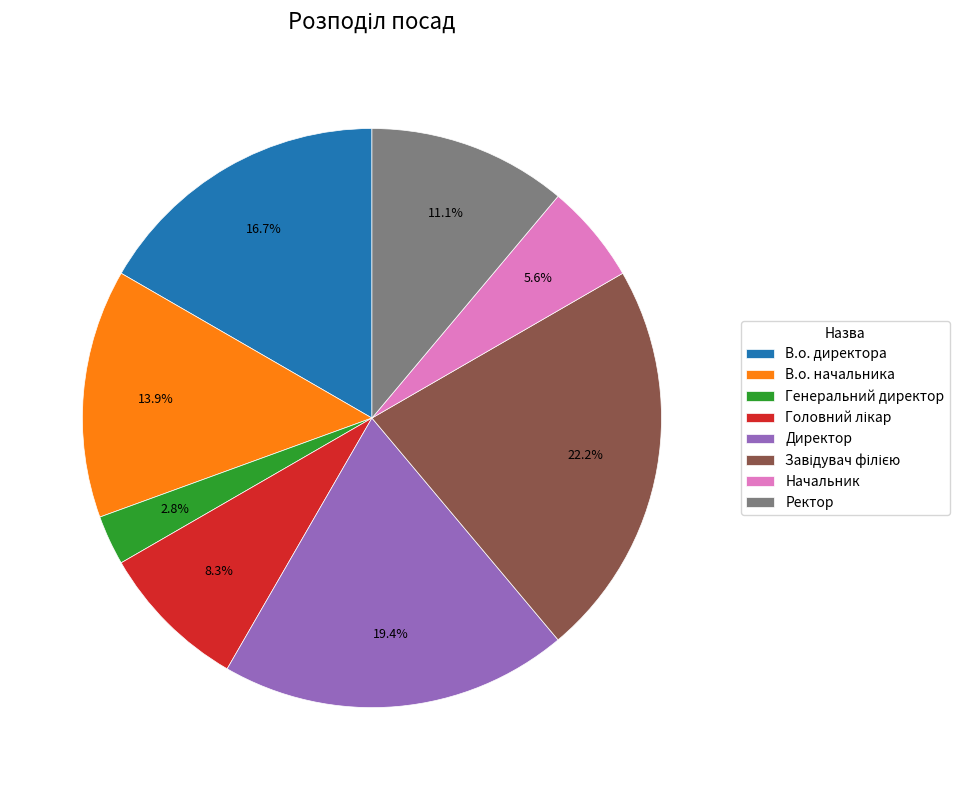

True or false: Директор accounts for 25% of the total.

False